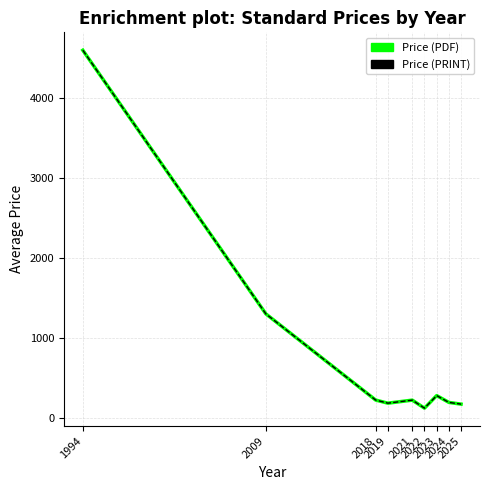

What is the value of the Price (PDF) point at the 6th from the left?

119.4